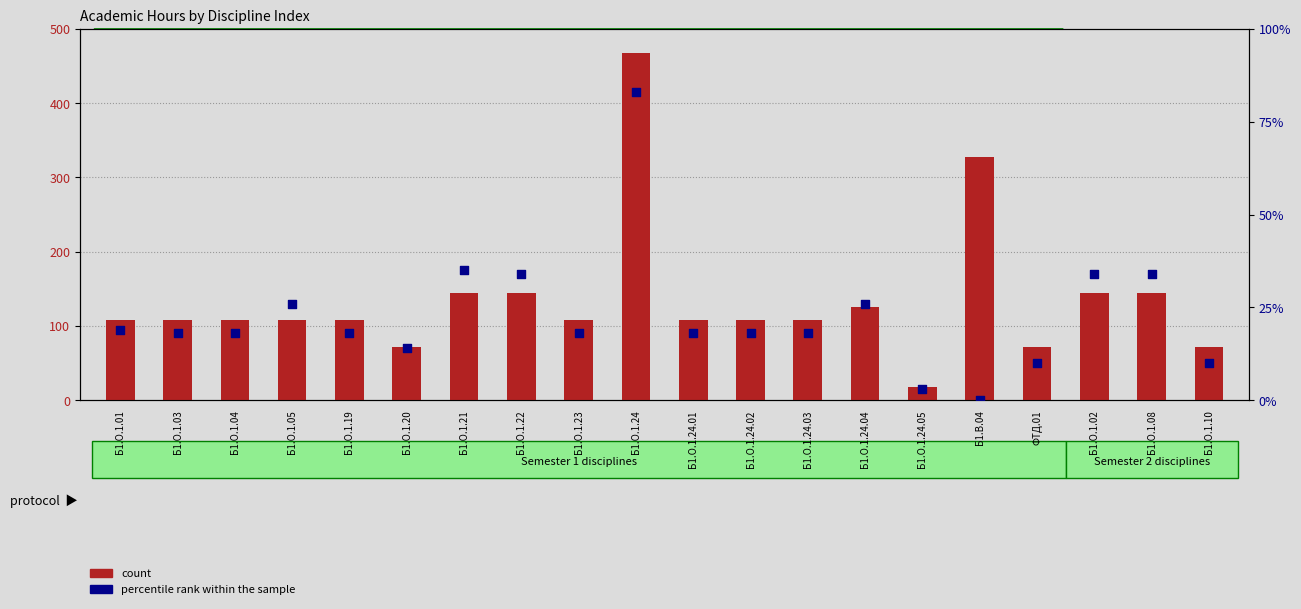

Which series reaches the maximum Y coordinate?

count